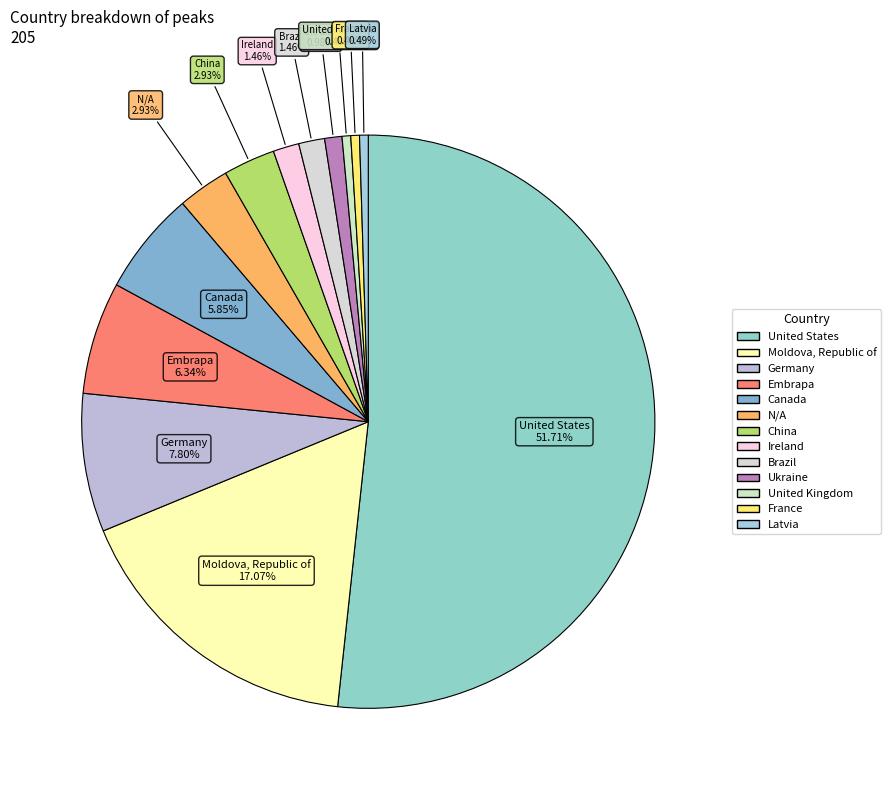

To the nearest percent, what is the combined percentage of Germany and Ukraine?

9%